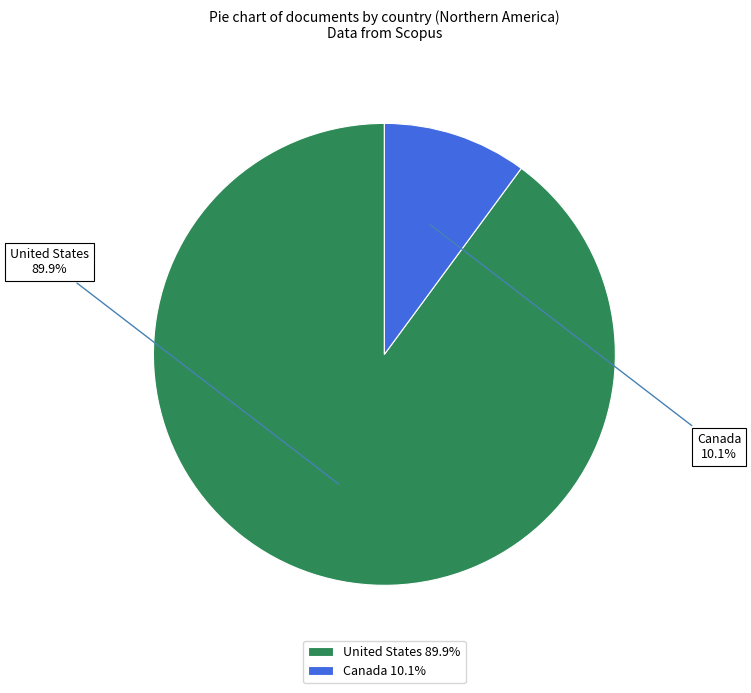

How many segments does this pie chart have?

2